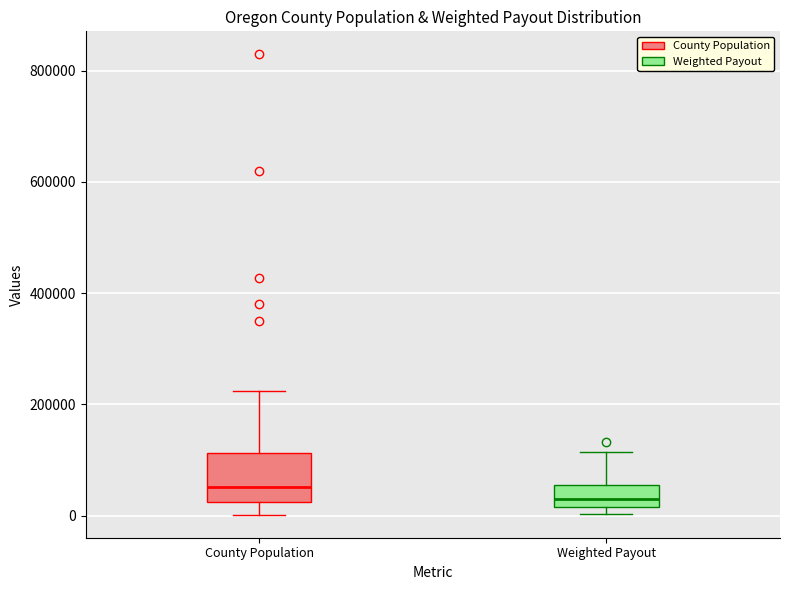

Reading left to right, transcribe this box plot: for each box, give where its median line is, the range the box spans, and where its two whiskers end, as read against the y-axis. The values are not printed on the chart, so give them approximately, as read against the axis.

County Population: median 60000, box 20000 to 120000, whiskers 0 to 220000
Weighted Payout: median 20000 (just above the box's lower edge), box 20000 to 60000, whiskers 0 to 120000